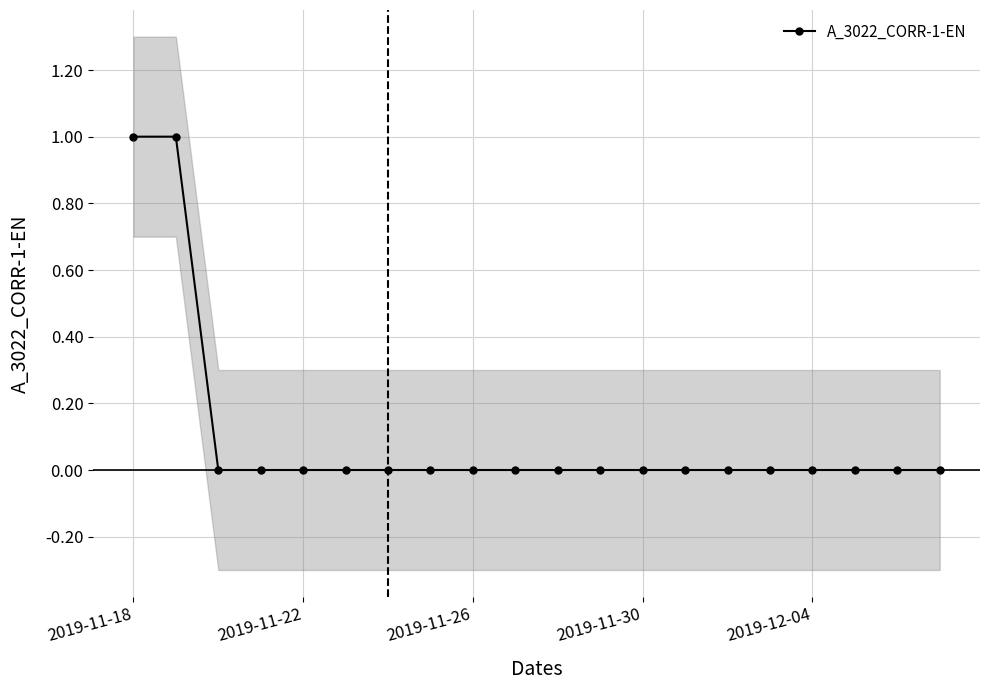

At which category does the chart reach its peak across all series?

2019-11-18